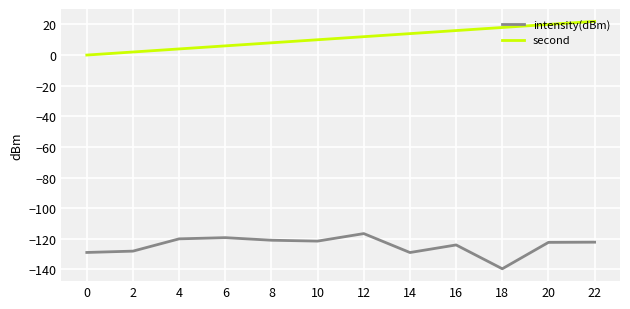

Does the chart have visible grid lines?

Yes